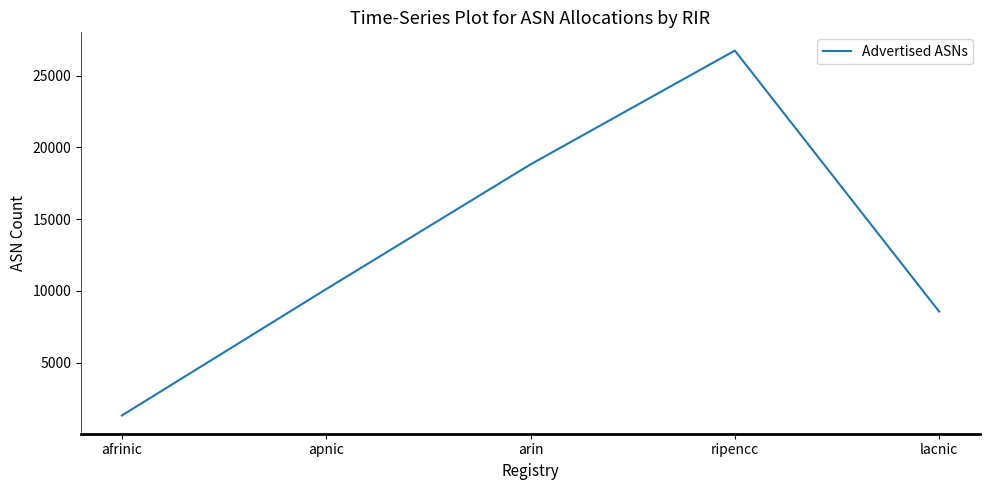

What is the difference between the values at ripencc and arin?

7936